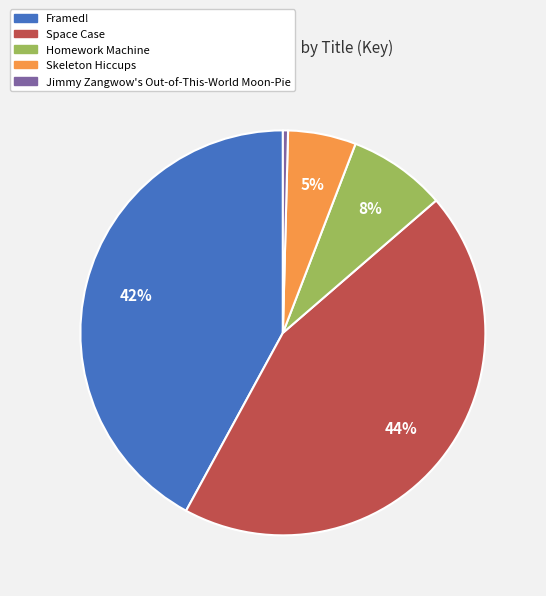

Which category has the smallest portion of the pie?

Jimmy Zangwow's Out-of-This-World Moon-Pie